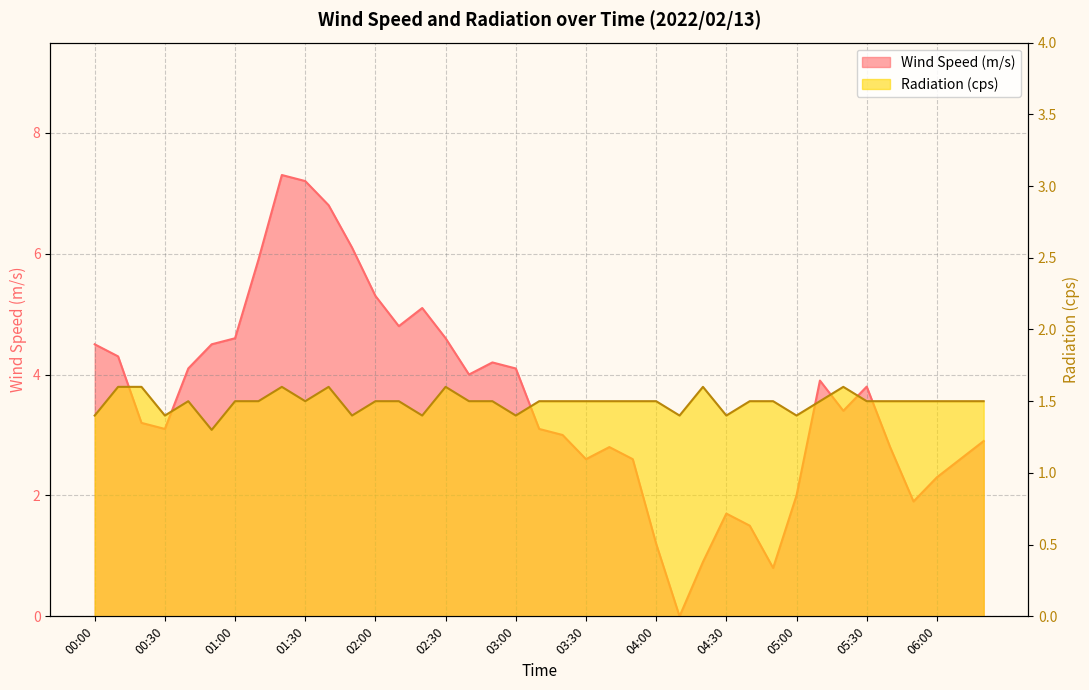

Which series has the widest spread of values?

Wind Speed (m/s)